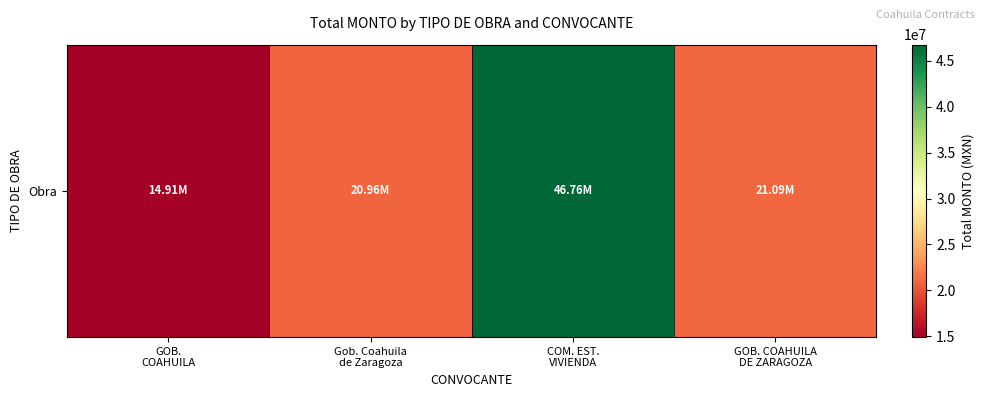

Reading right to left, what are all the values shown in this chart?

21094846.3	46756942.2	20955168.4	14911187.7